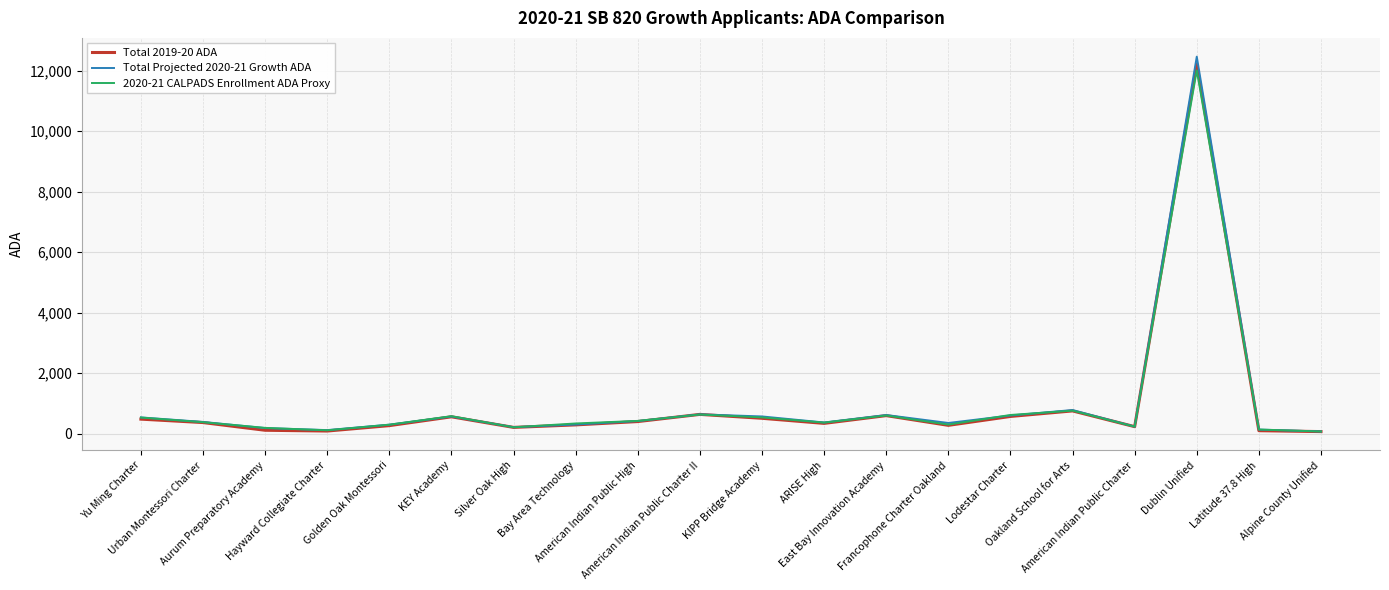

Which series has the widest spread of values?

Total Projected 2020-21 Growth ADA